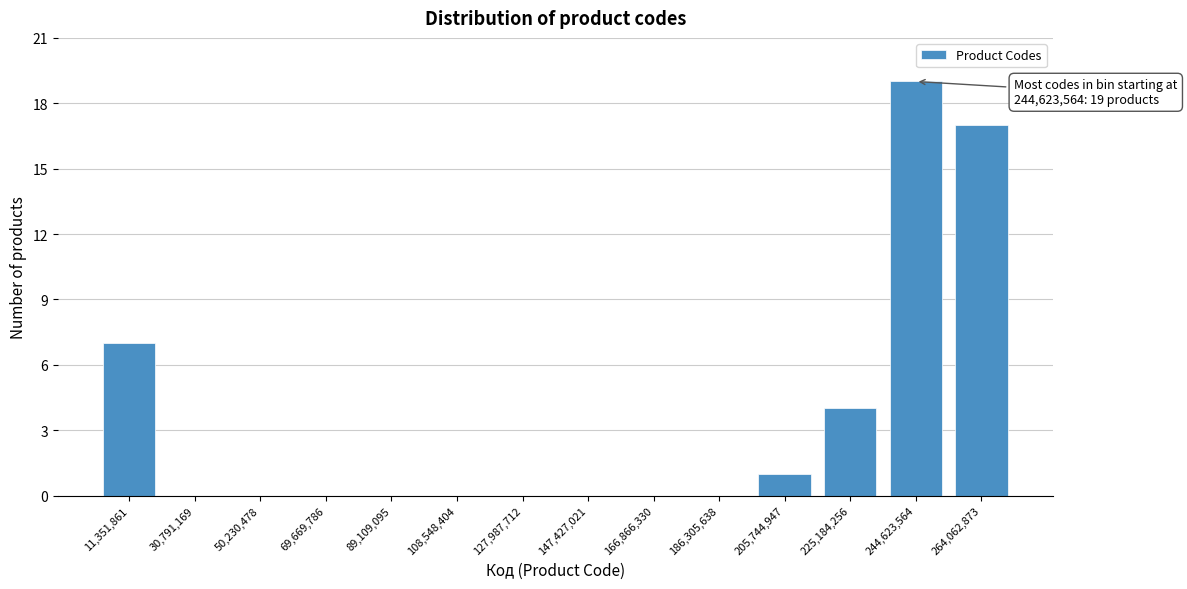

Reading left to right, extract all data points from this chart.

11,351,861=7	30,791,169=0	50,230,478=0	69,669,786=0	89,109,095=0	108,548,404=0	127,987,712=0	147,427,021=0	166,866,330=0	186,305,638=0	205,744,947=1	225,184,256=4	244,623,564=19	264,062,873=17